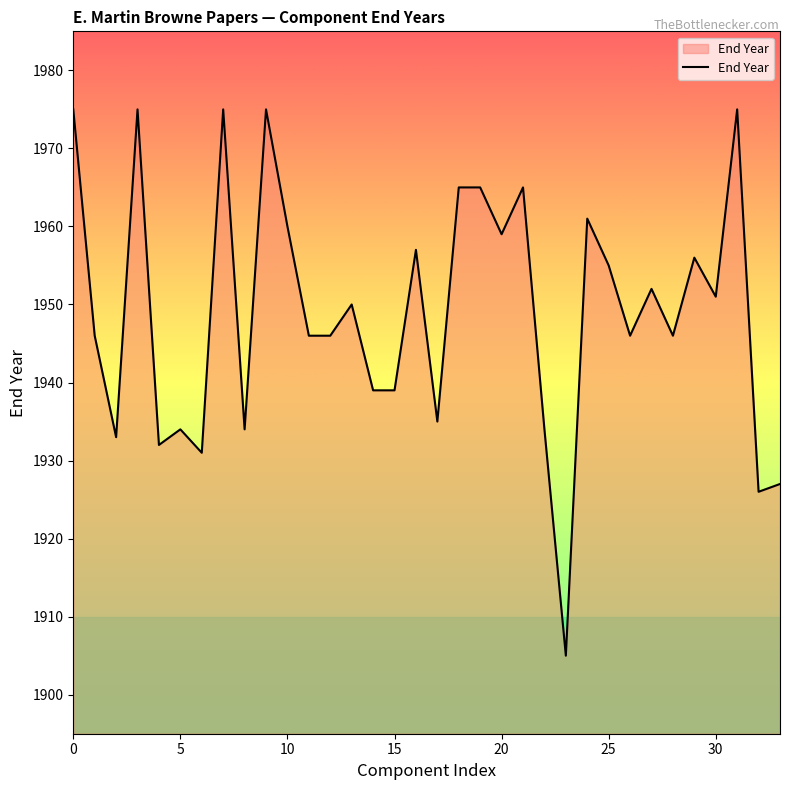

What is the smallest value displayed?

1905